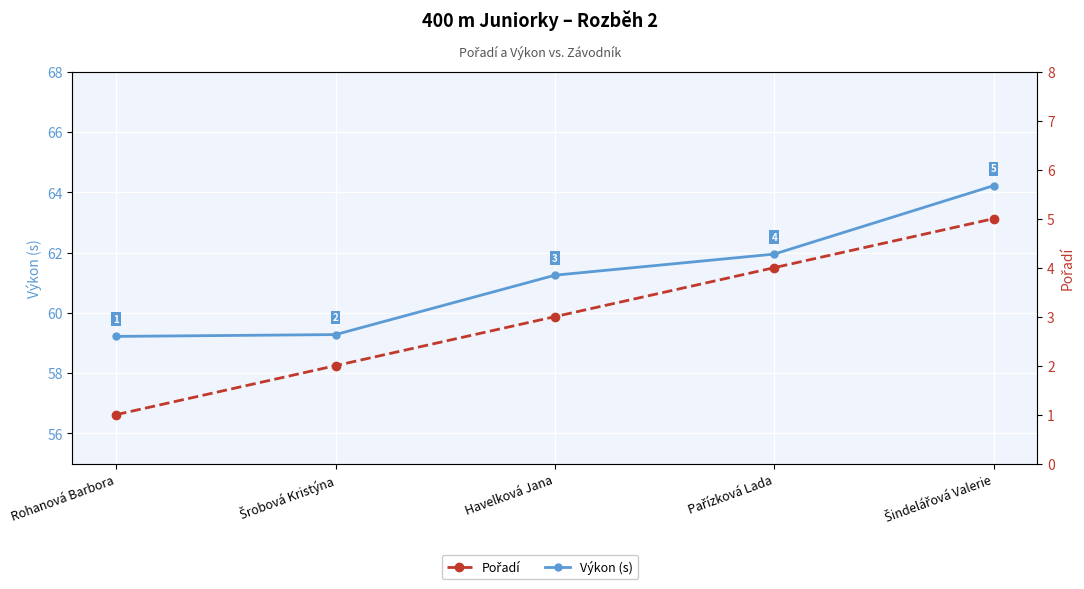

Between Havelková Jana and Šrobová Kristýna, which is larger?

Havelková Jana